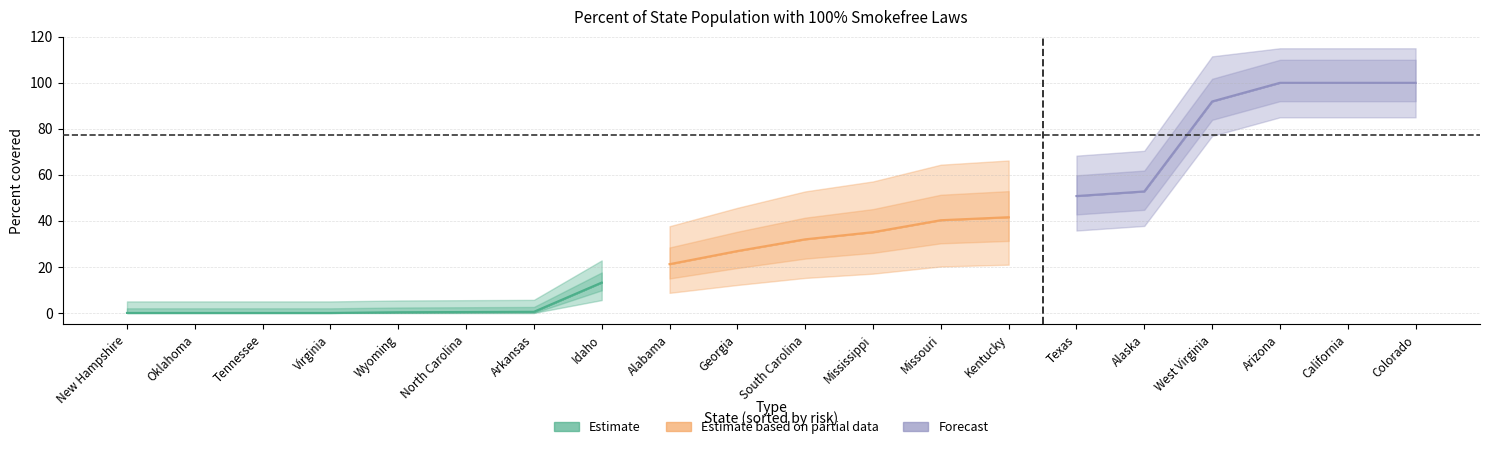

List the labels in order of value, smallest first.

New Hampshire, Oklahoma, Tennessee, Virginia, Wyoming, North Carolina, Arkansas, Idaho, Alabama, Georgia, South Carolina, Mississippi, Missouri, Kentucky, Texas, Alaska, West Virginia, Arizona, California, Colorado